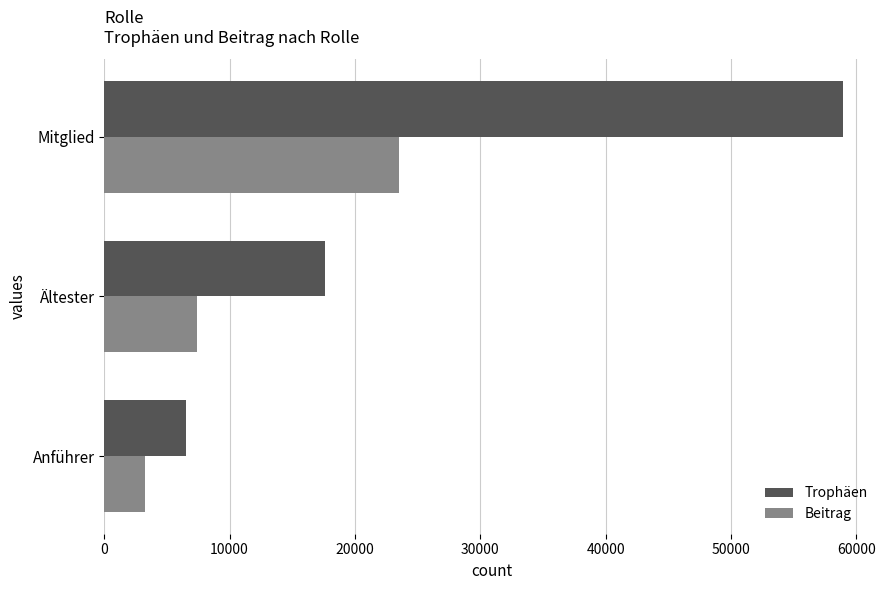

Rank the series by their maximum value, from highest to lowest.

Trophäen, Beitrag